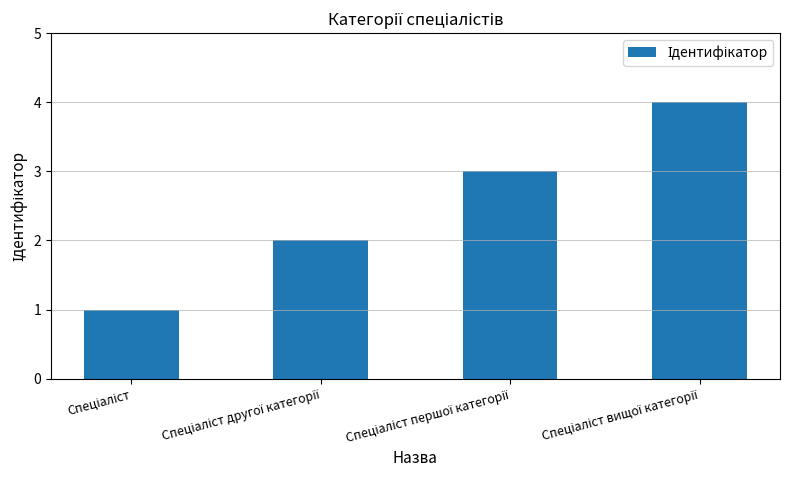

What is the sum of all values?

10